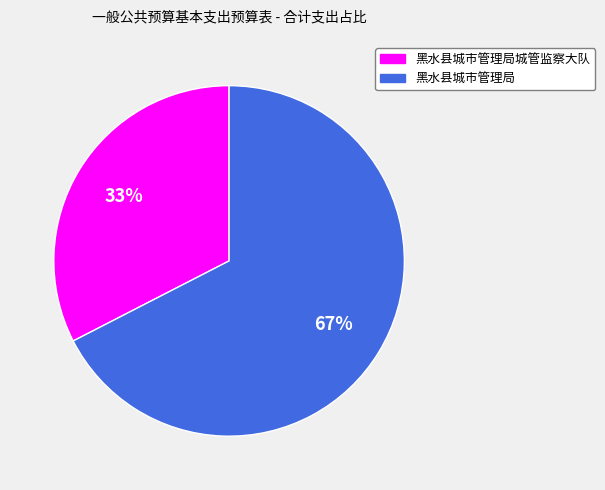

What is the largest slice in the pie chart?

黑水县城市管理局